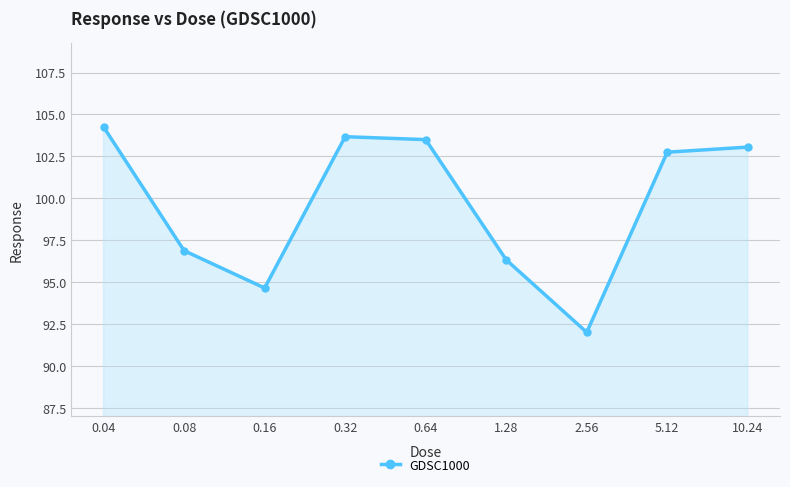

True or false: the data has more than 2 interior local peaks.

False